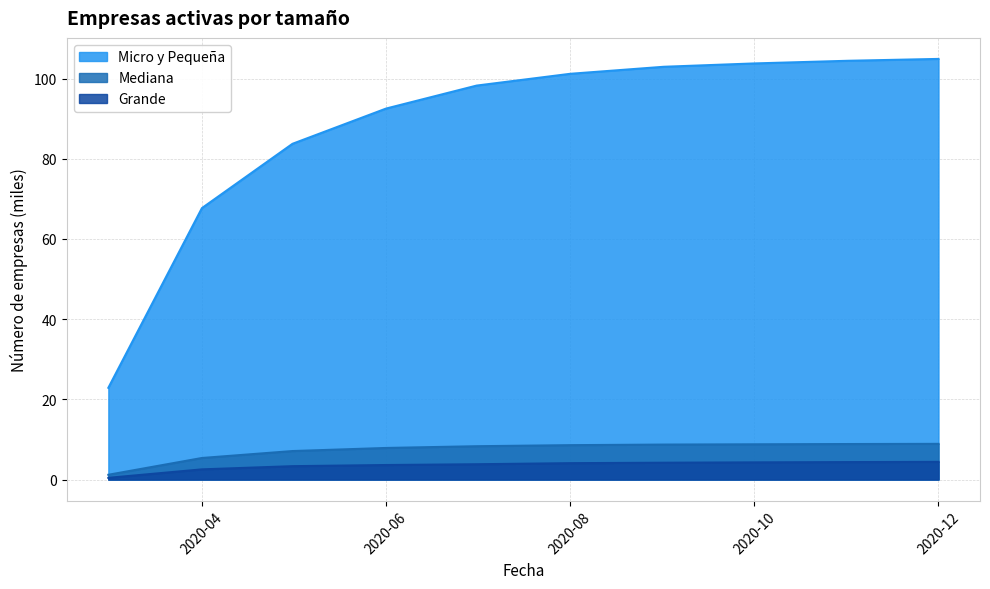

What is the minimum value for Micro y Pequeña?

22.9